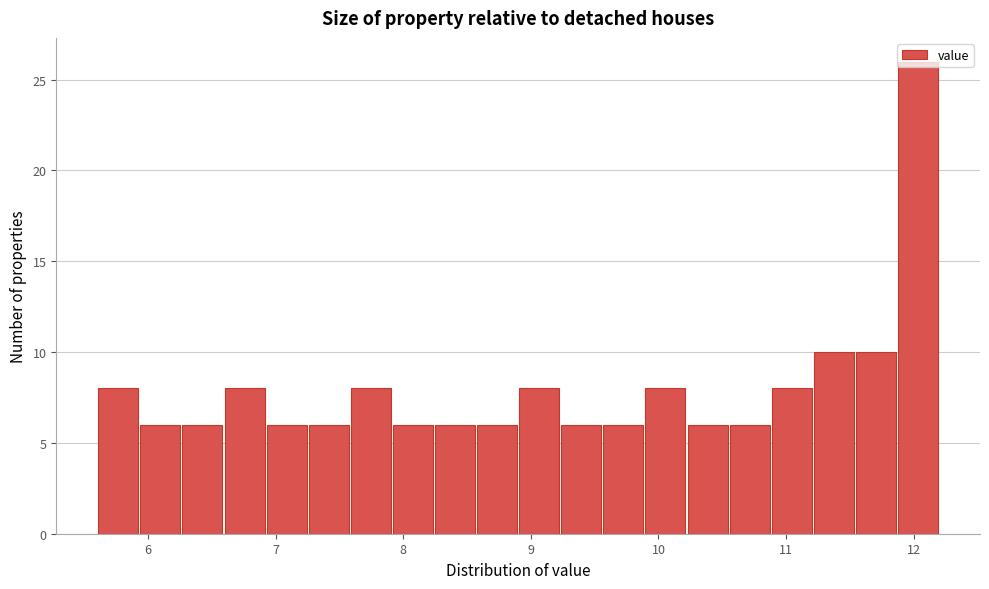

Read against the x-axis, roughly where is the centre of the tallest bar?

12.0